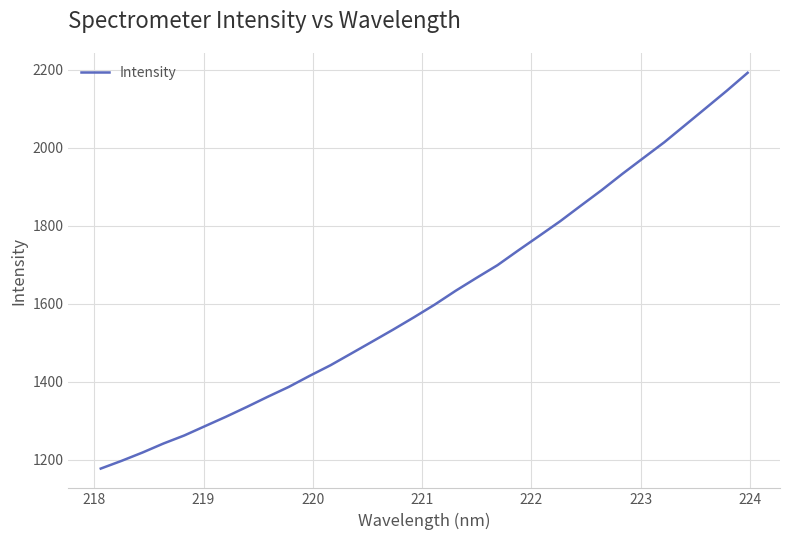

What is the difference between the maximum and minimum values?

1014.7